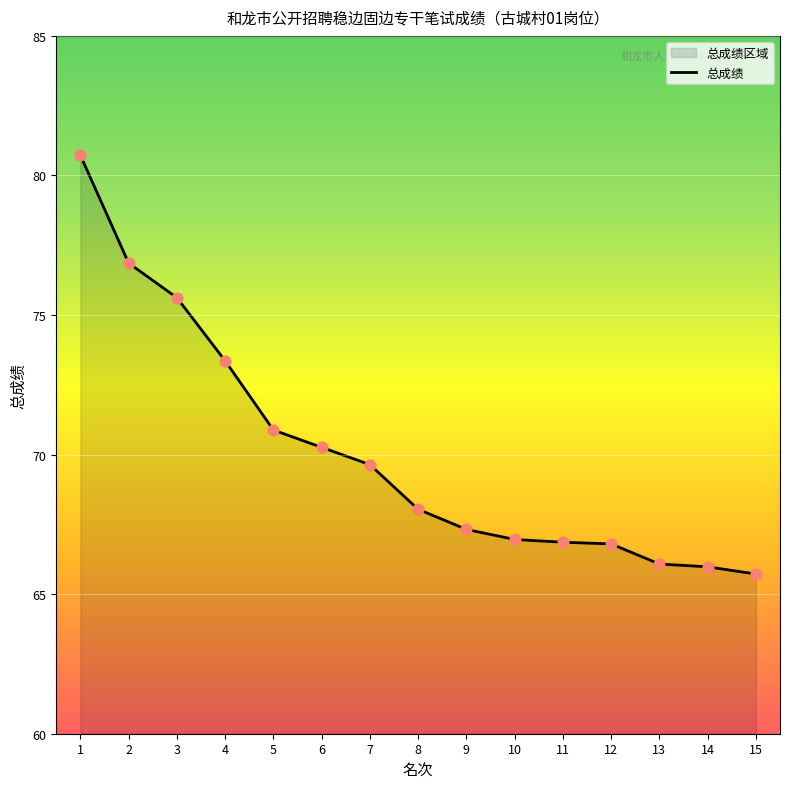

Between 12 and 15, which is larger?

12